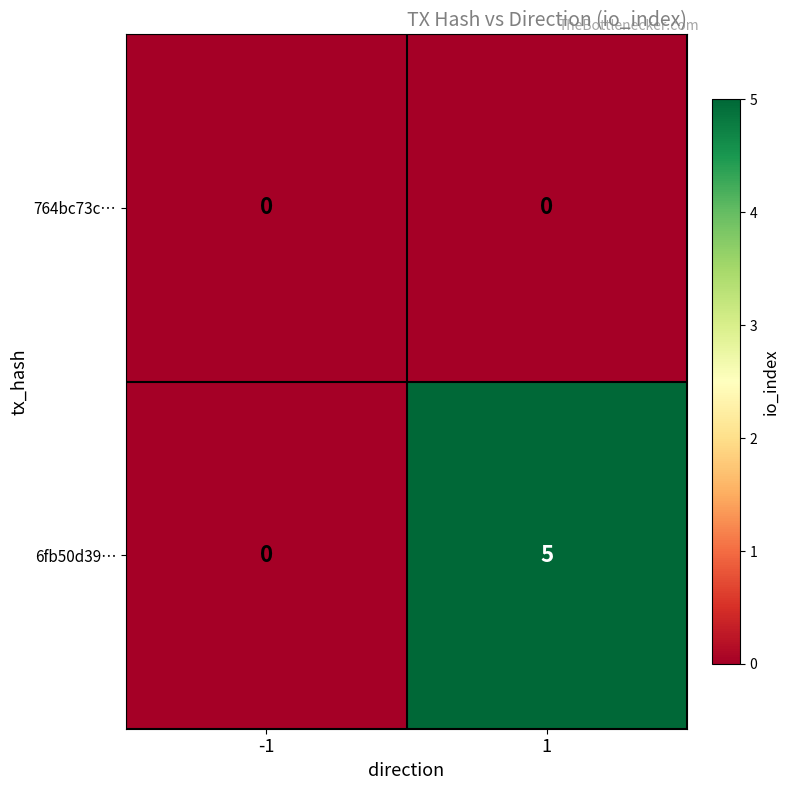

Reading left to right, extract all data points from this chart.

764bc73c…: -1=0	1=0
6fb50d39…: -1=0	1=5